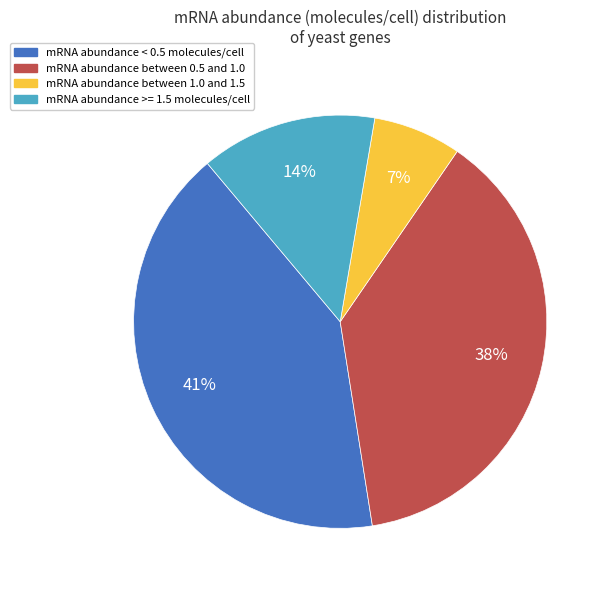

To the nearest percent, what is the difference between the largest and smallest slice percentages?

34%